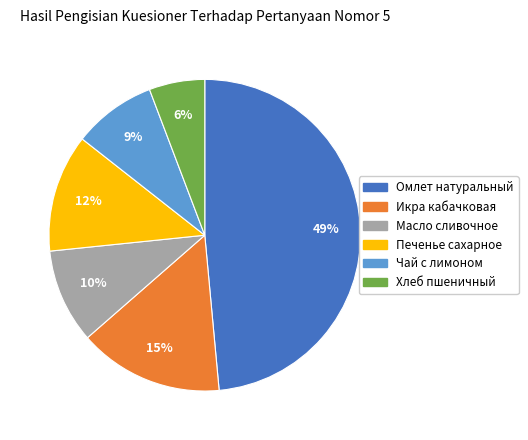

What percentage is the Хлеб пшеничный slice, to the nearest percent?

6%